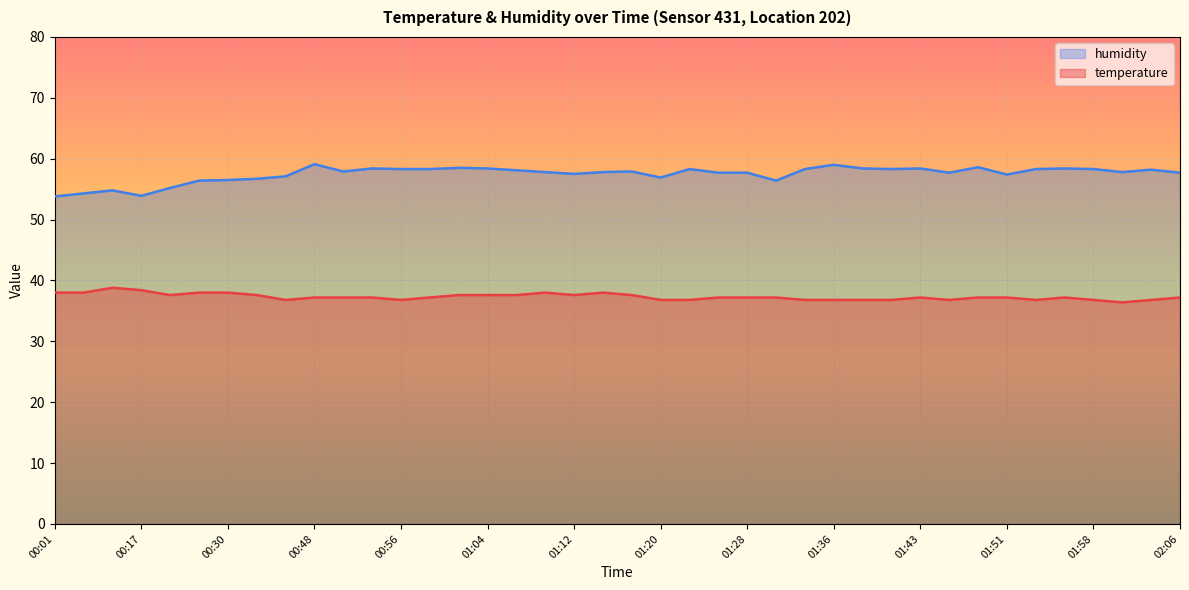

What is the smallest value displayed?

36.4